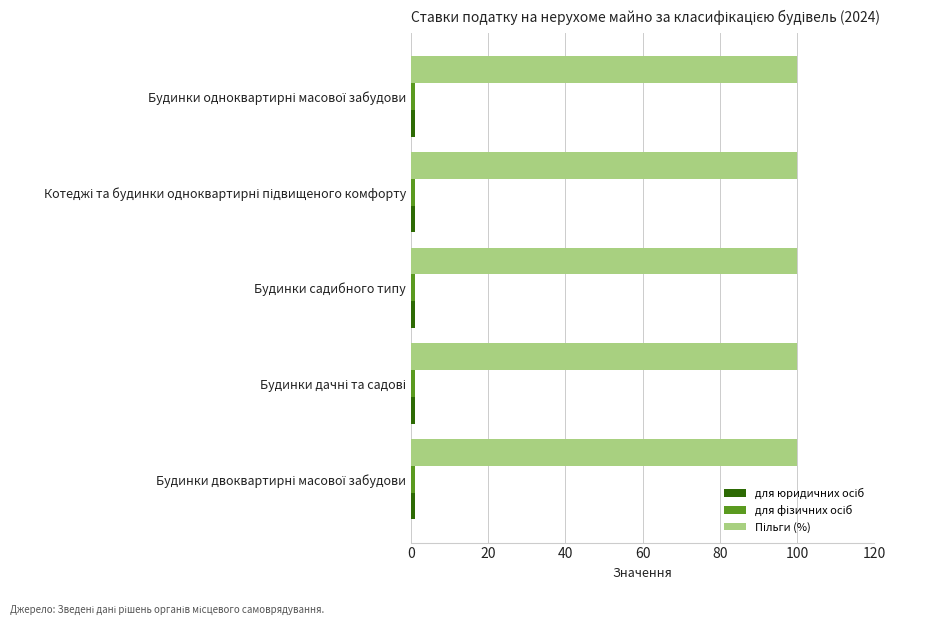

How many data points does each series have?

5